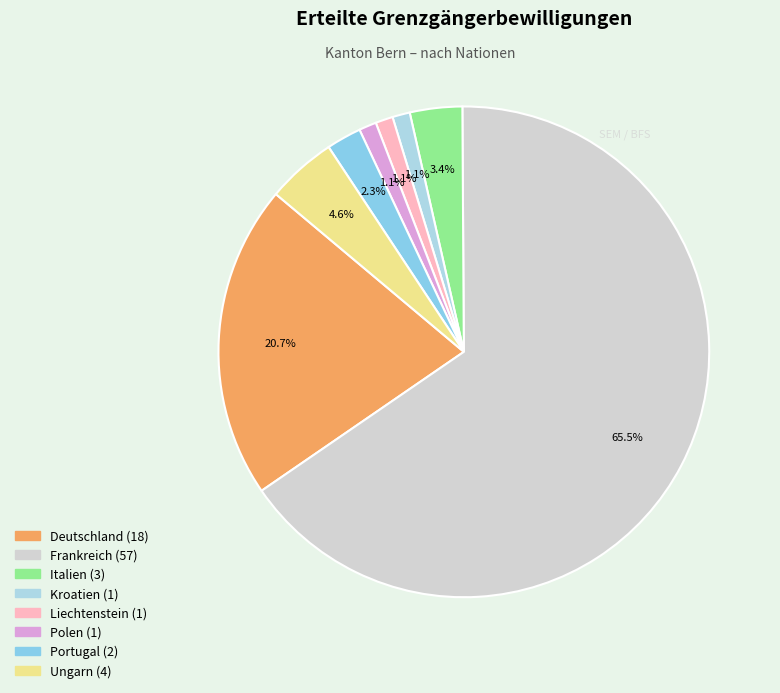

Which slice is the largest?

Frankreich